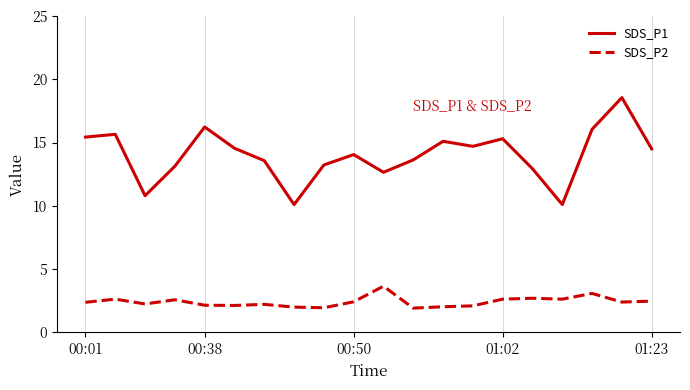

At how many categories does at least one series exceed 8?

20